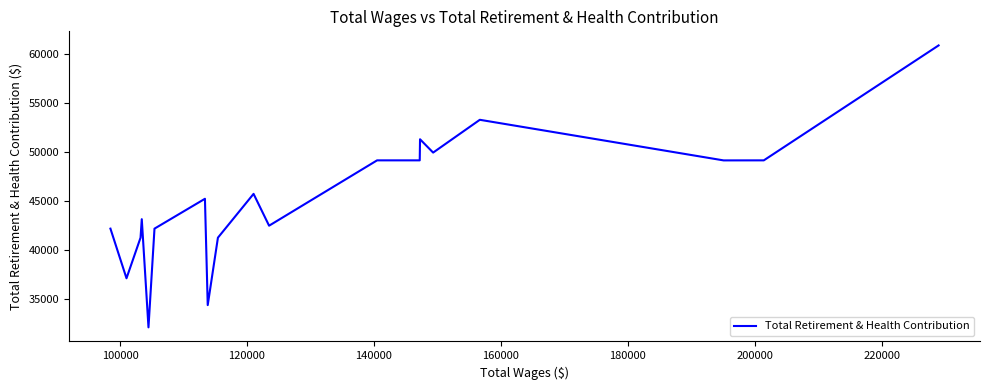

What is the difference between the maximum and minimum values?

28768